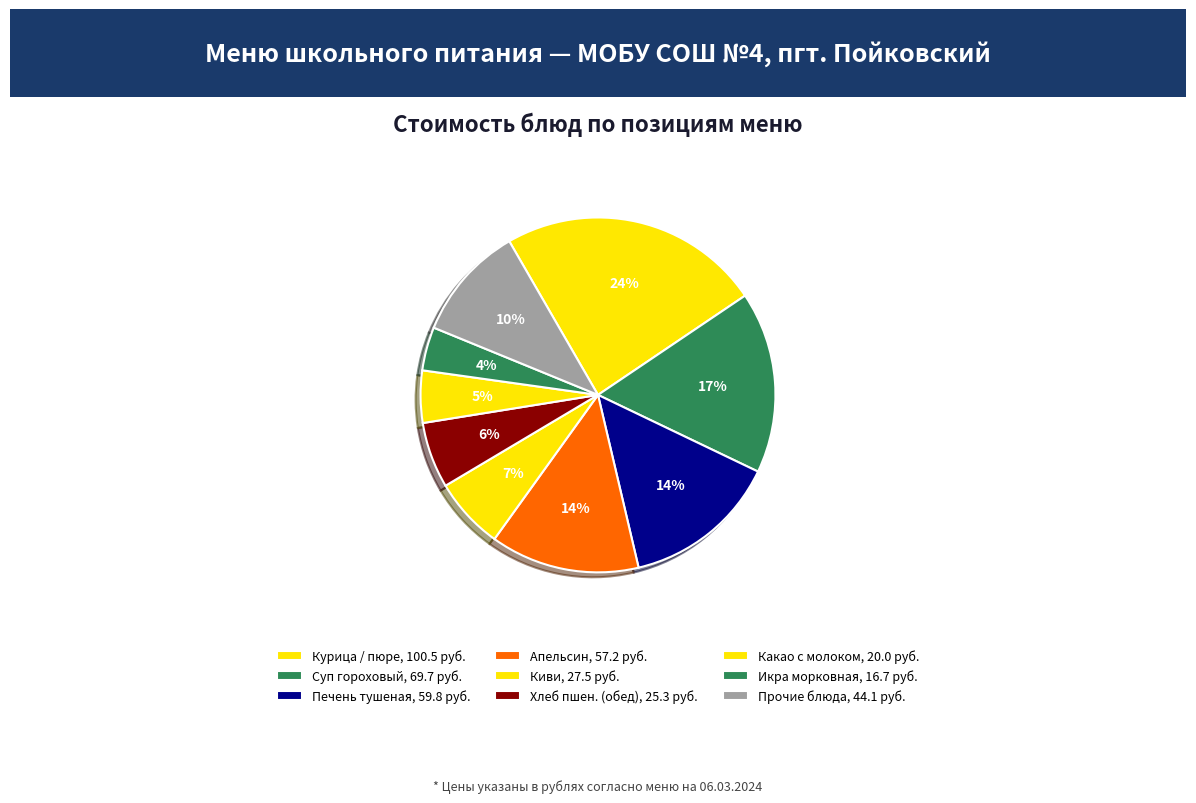

Count the number of slices in the pie.

9